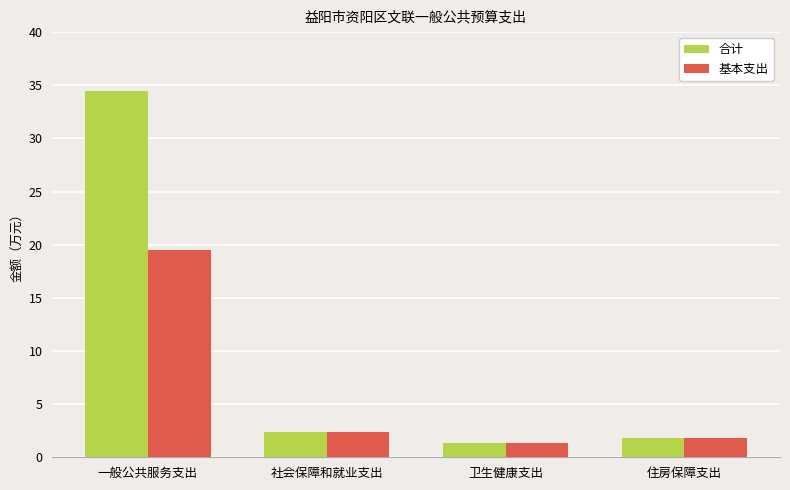

What is the label of the 3rd bar from the left?

卫生健康支出